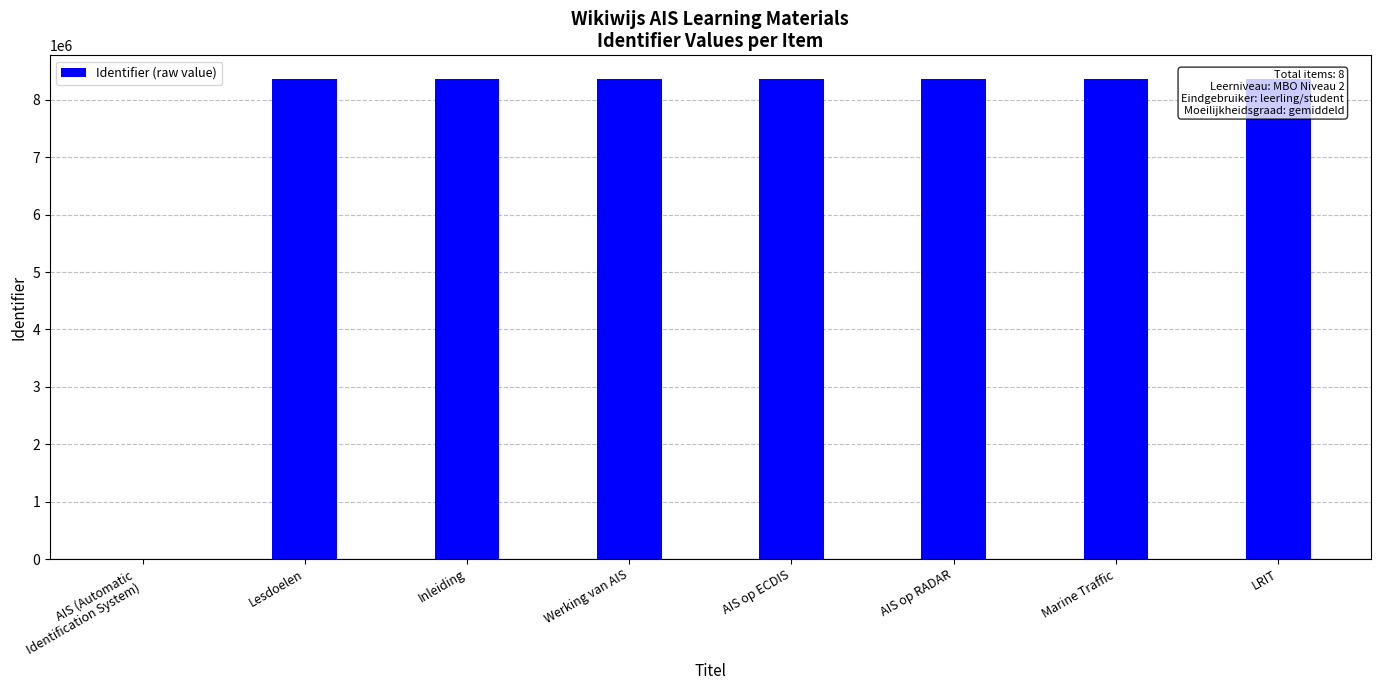

Are the bars grouped side by side (vs. stacked)?

No